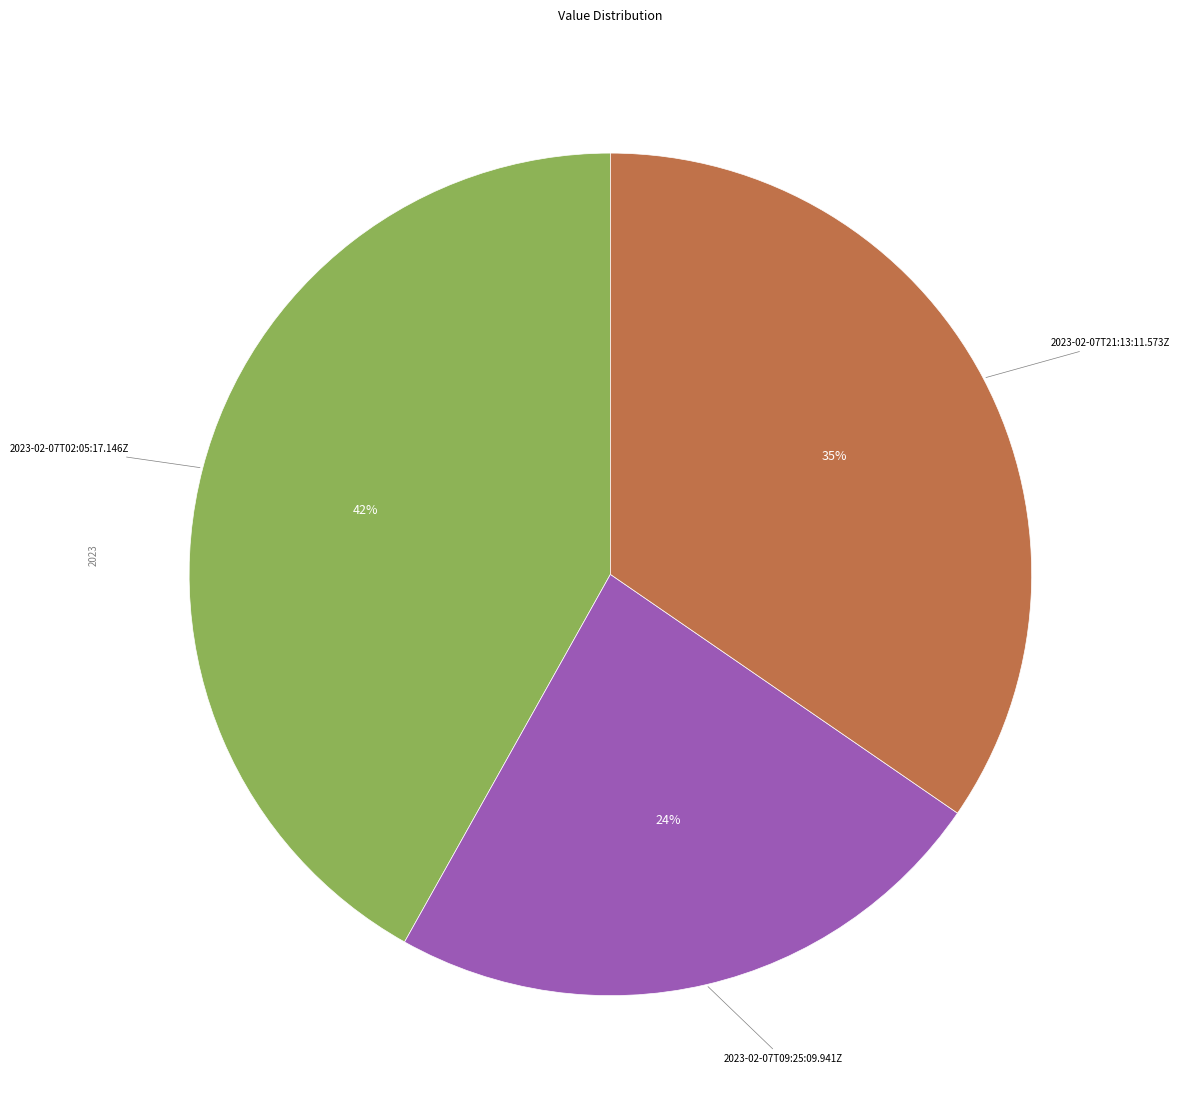

To the nearest percent, what is the difference between the largest and smallest slice percentages?

18%